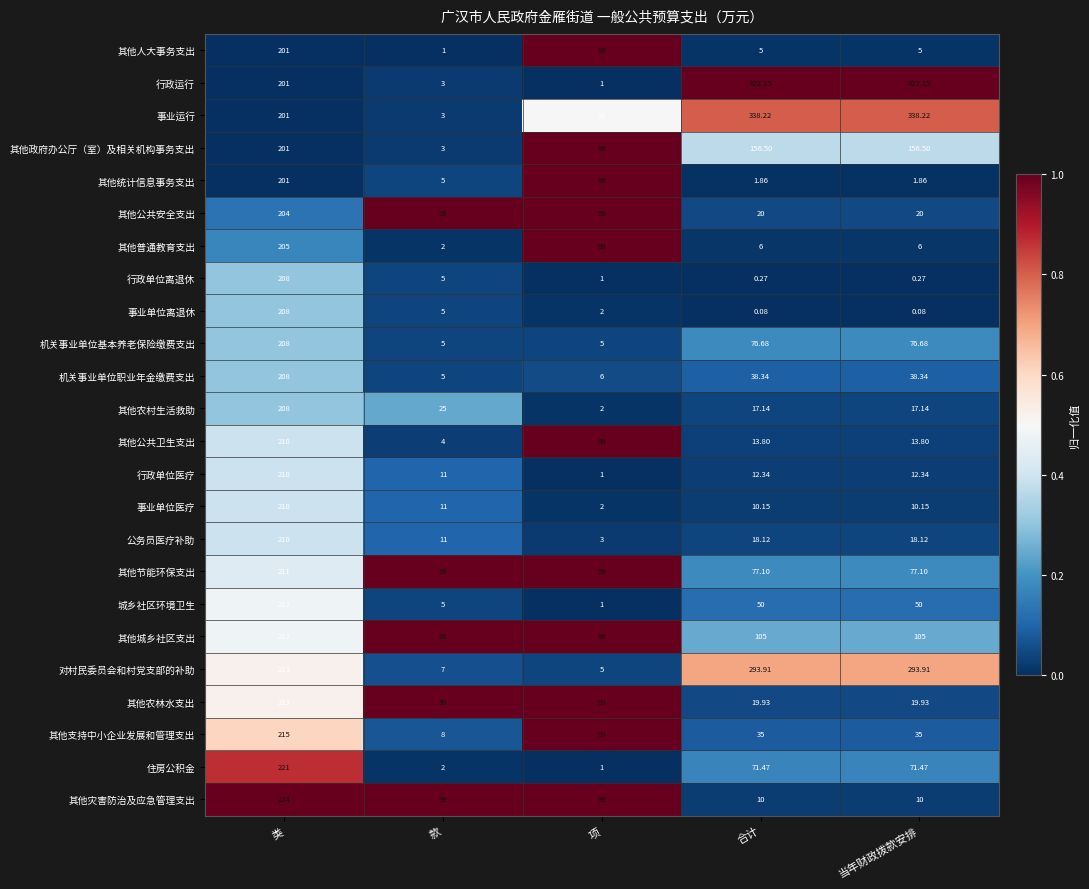

Between 类 and 合计, which series saw the biggest shift?

行政运行